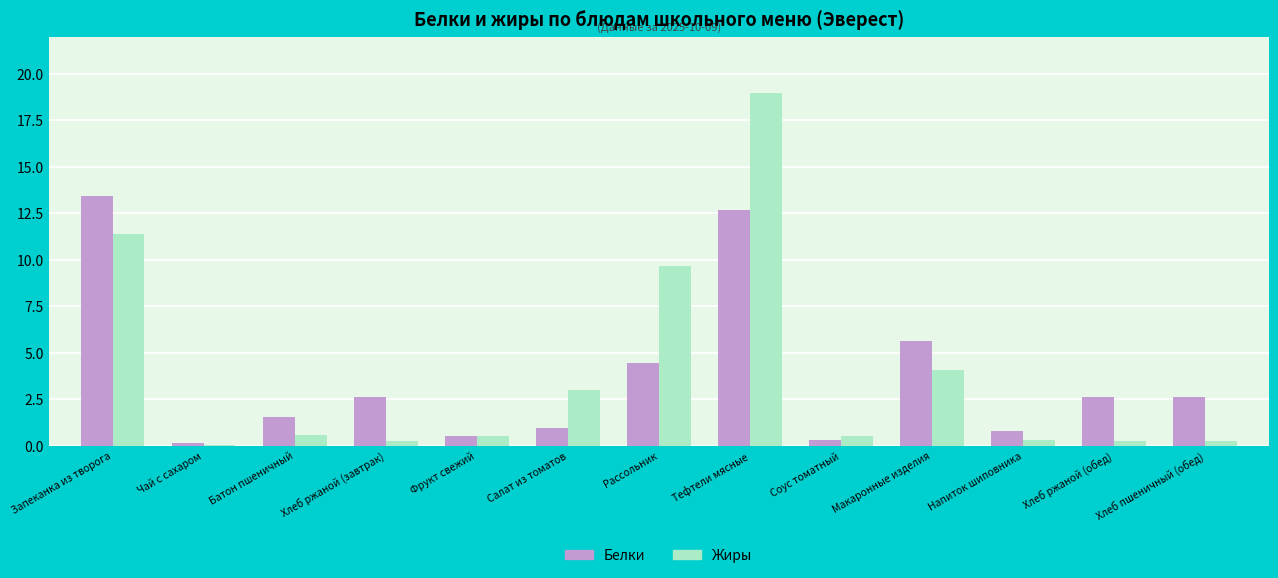

How many values in the Белки series exceed 2?

7